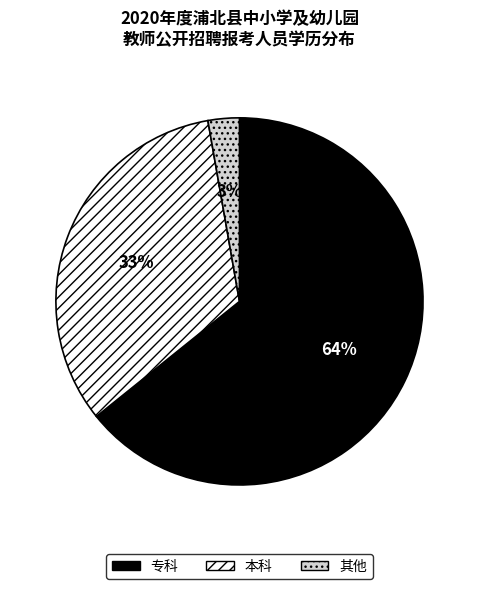

How many segments does this pie chart have?

3